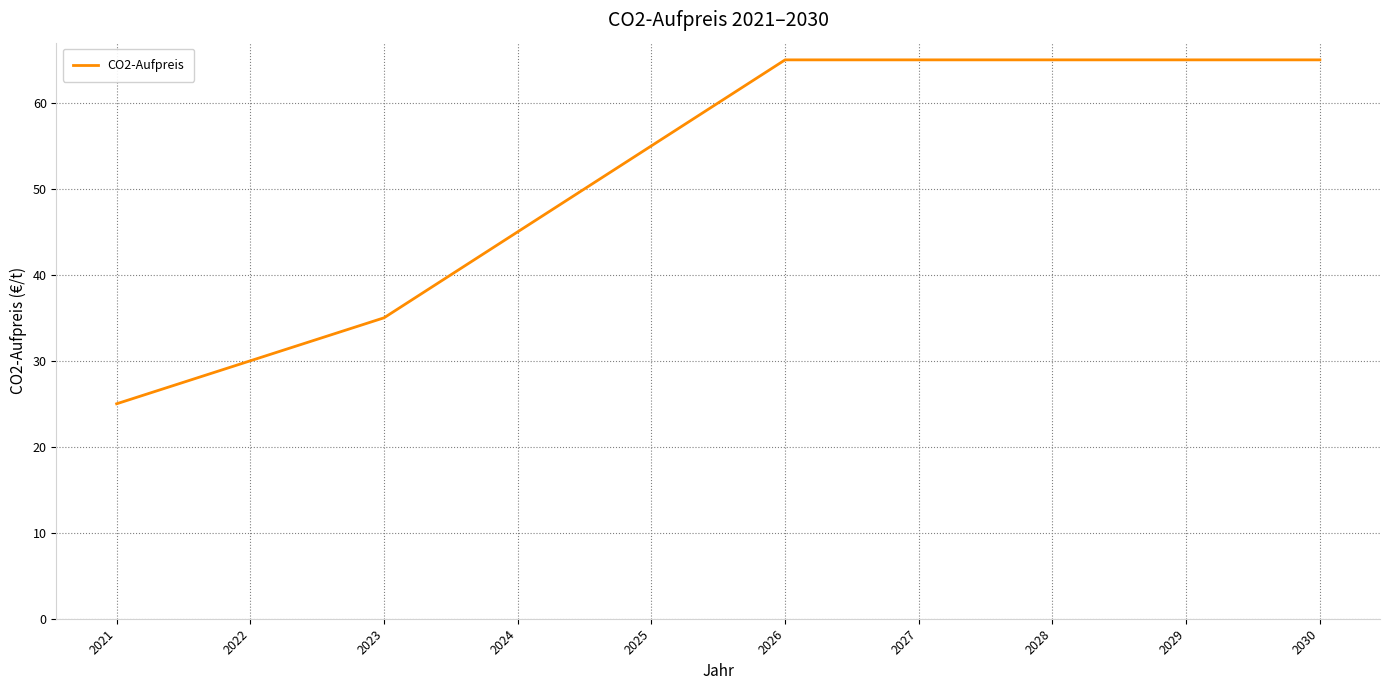

The chart shows a value of 59 at 2023. True or false?

False